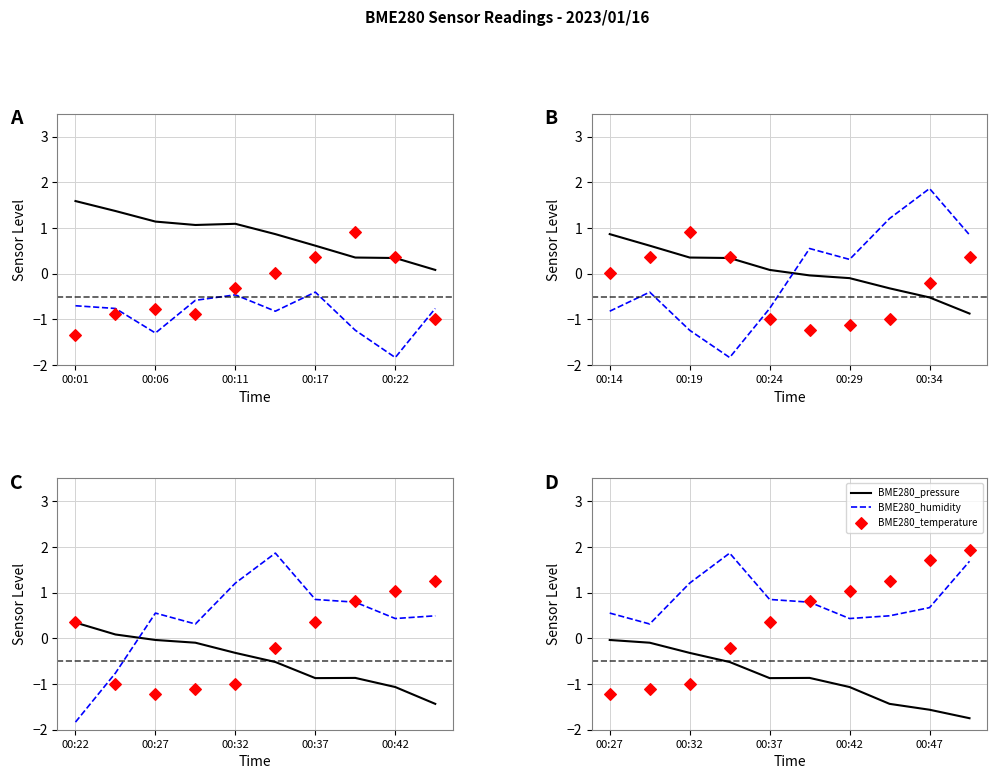

At which category is the sum across all series the highest?

9